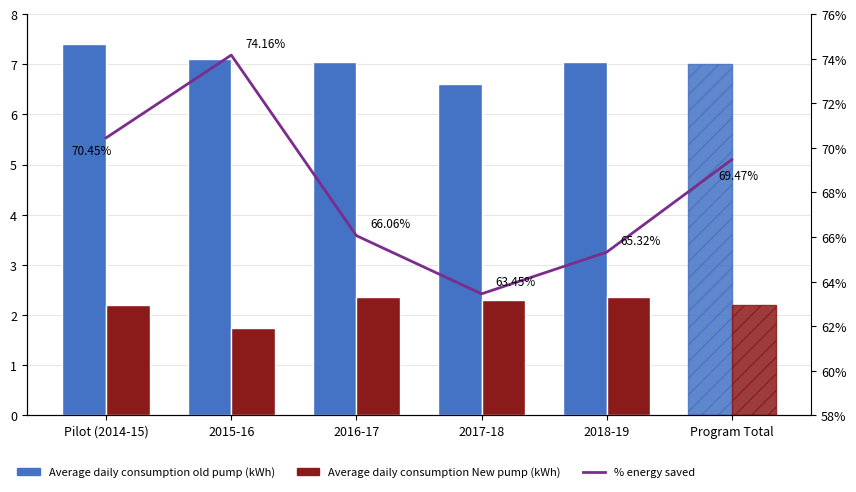

Count the number of categories in the chart.

6